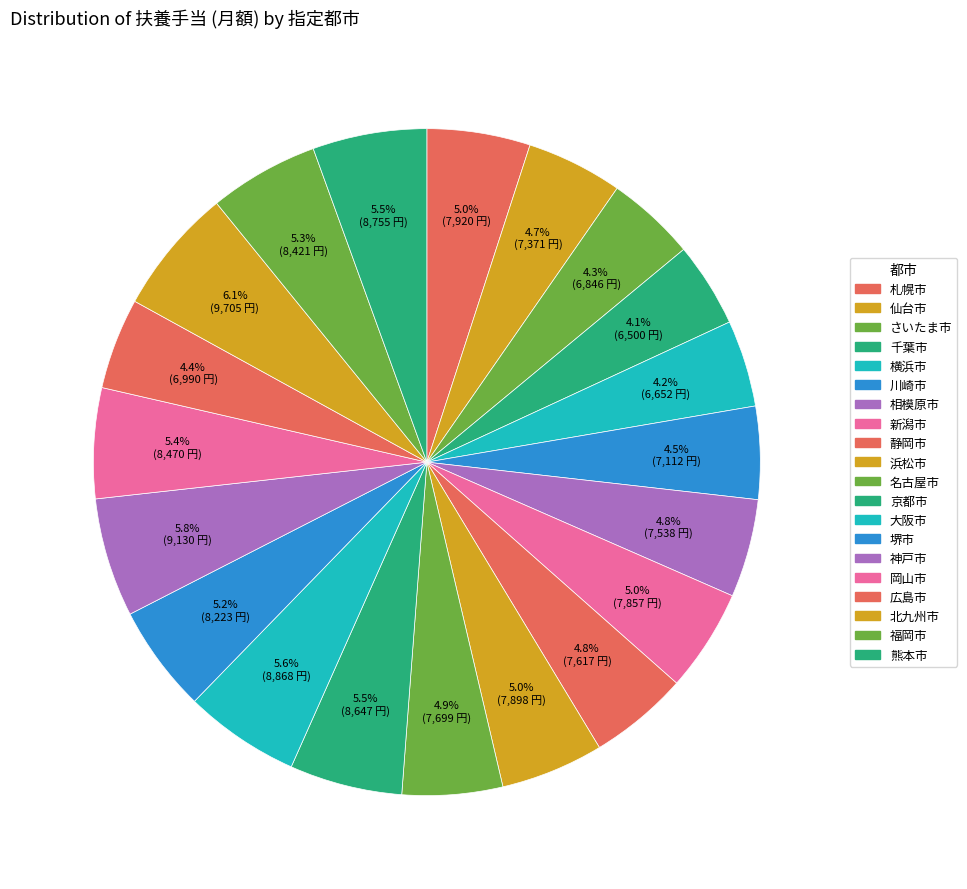

True or false: 京都市 accounts for 1% of the total.

False